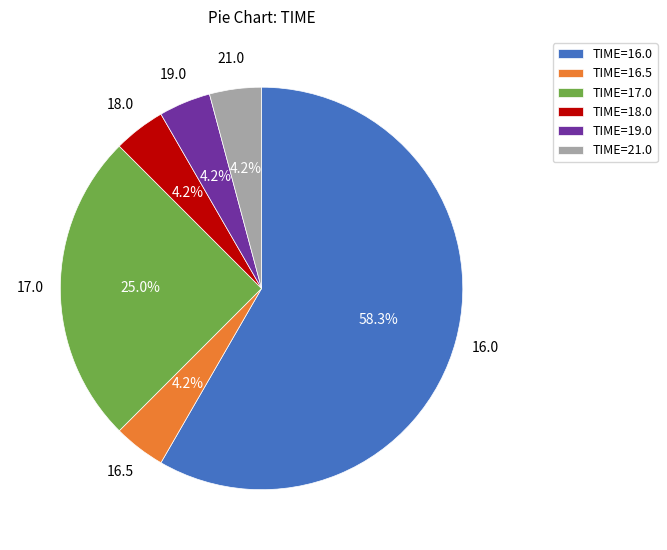

How much of the chart is everything except TIME=18.0?

95.8%